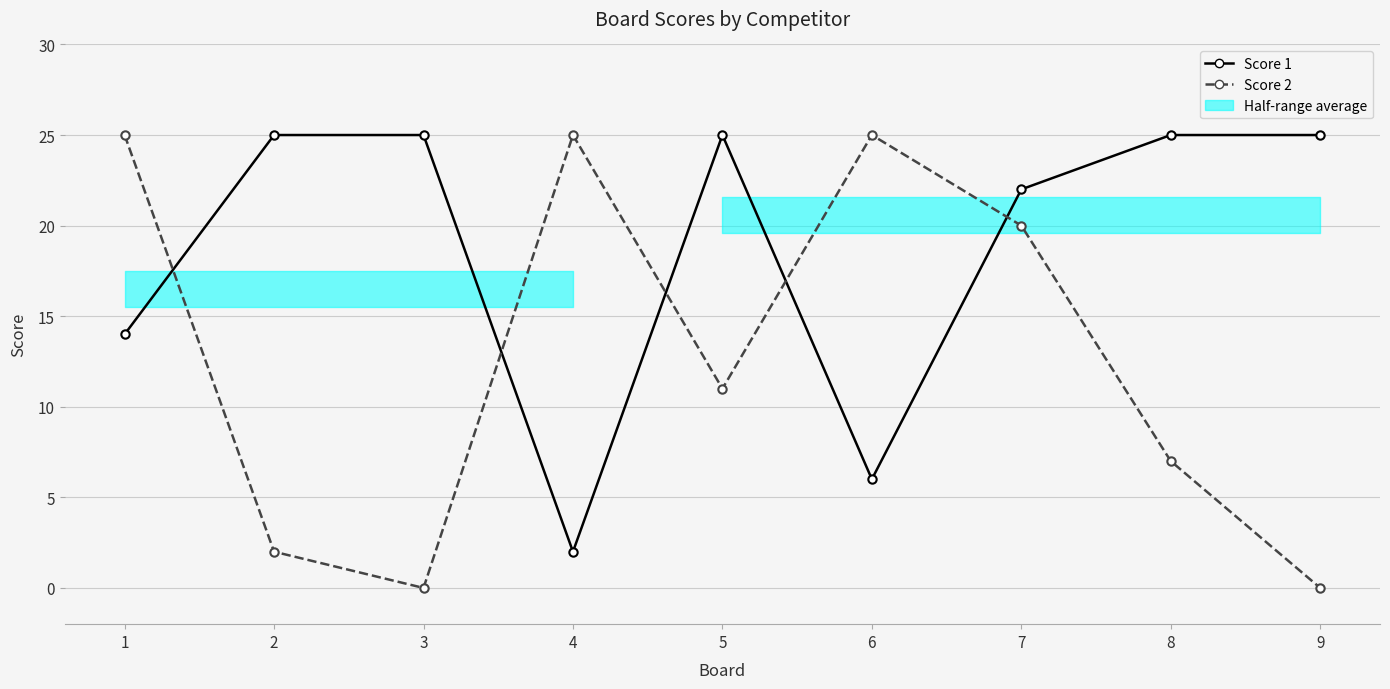

Is the value of Score 1 at 7 greater than the value of Score 2 at 1?

No